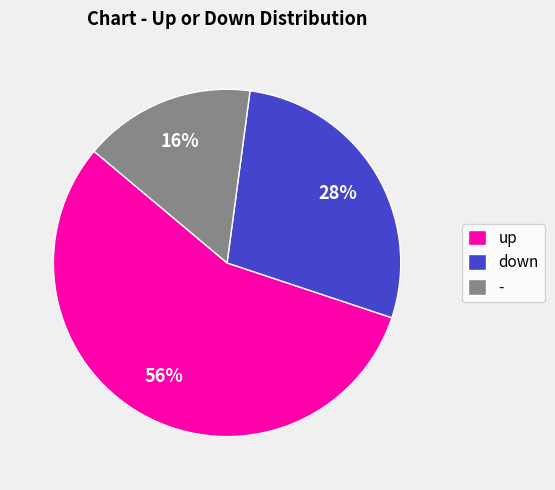

Is it true that up is 56% of the pie?

True